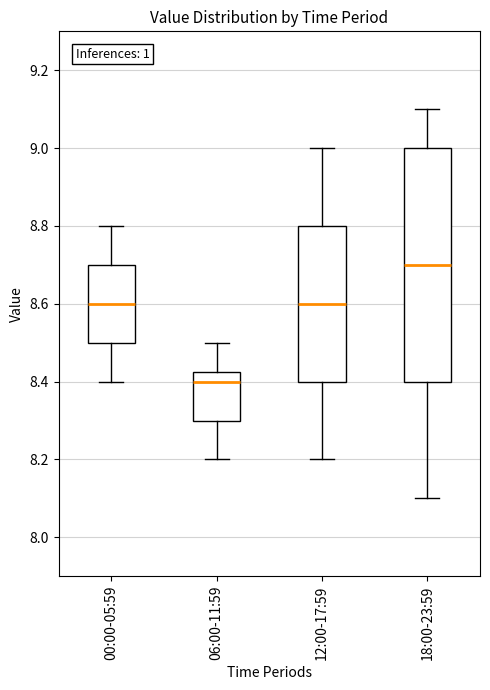

Where is the lower edge of the box for 06:00-11:59 on the y-axis? The values are not printed on the chart, so give them approximately, as read against the axis.

8.30